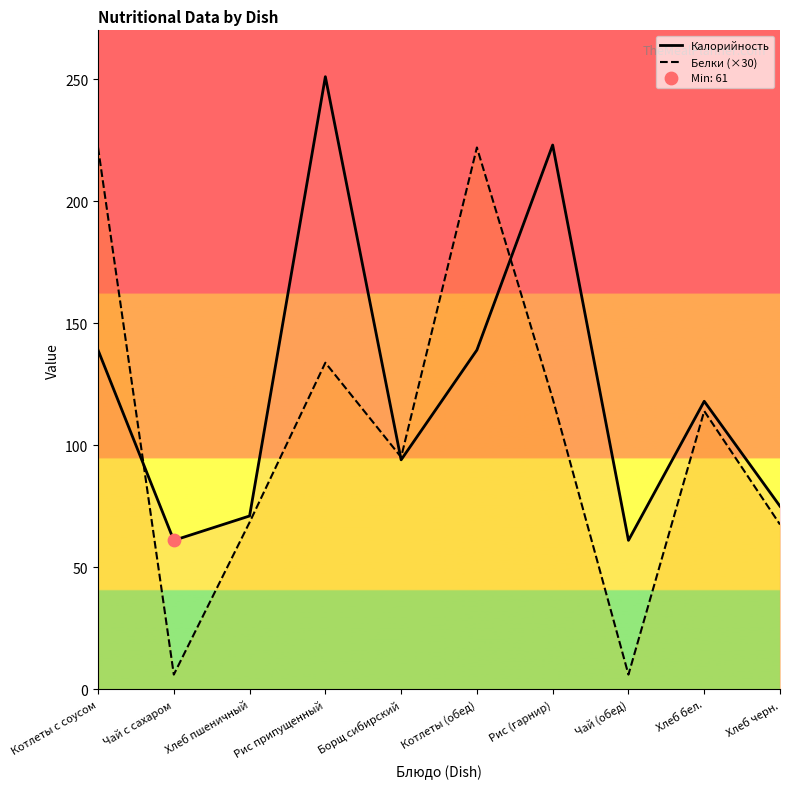

Which series has the widest spread of Y values?

Белки (×30)